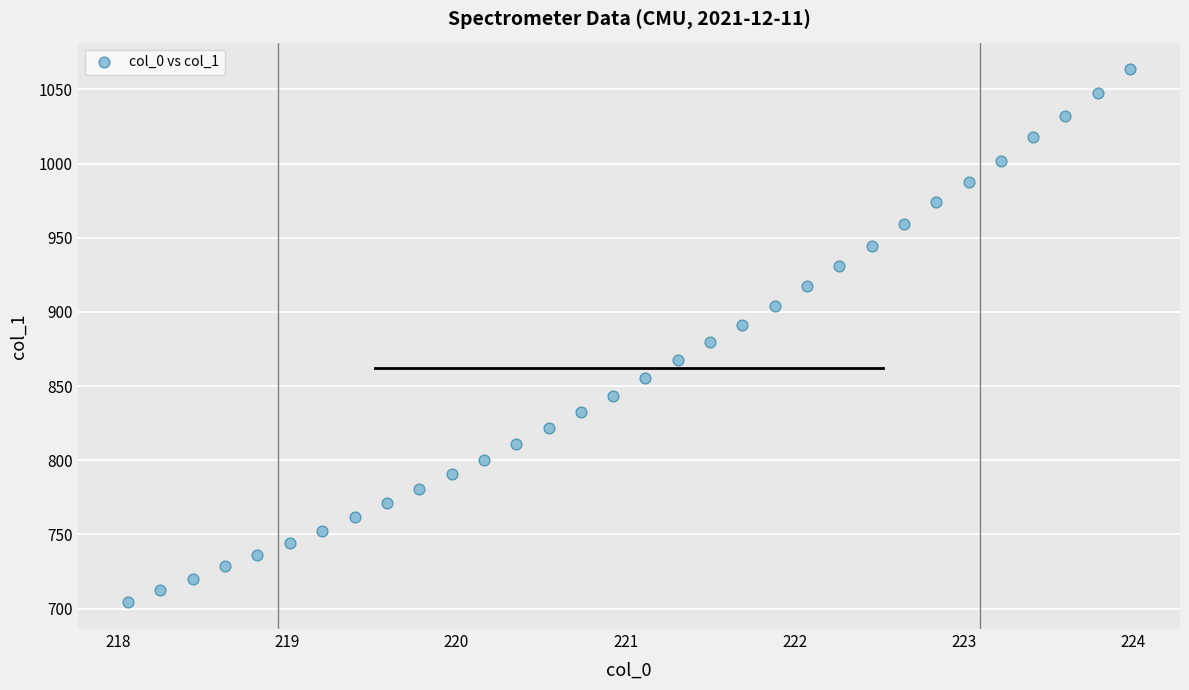

What is the range of X values (max minus min)?

5.9